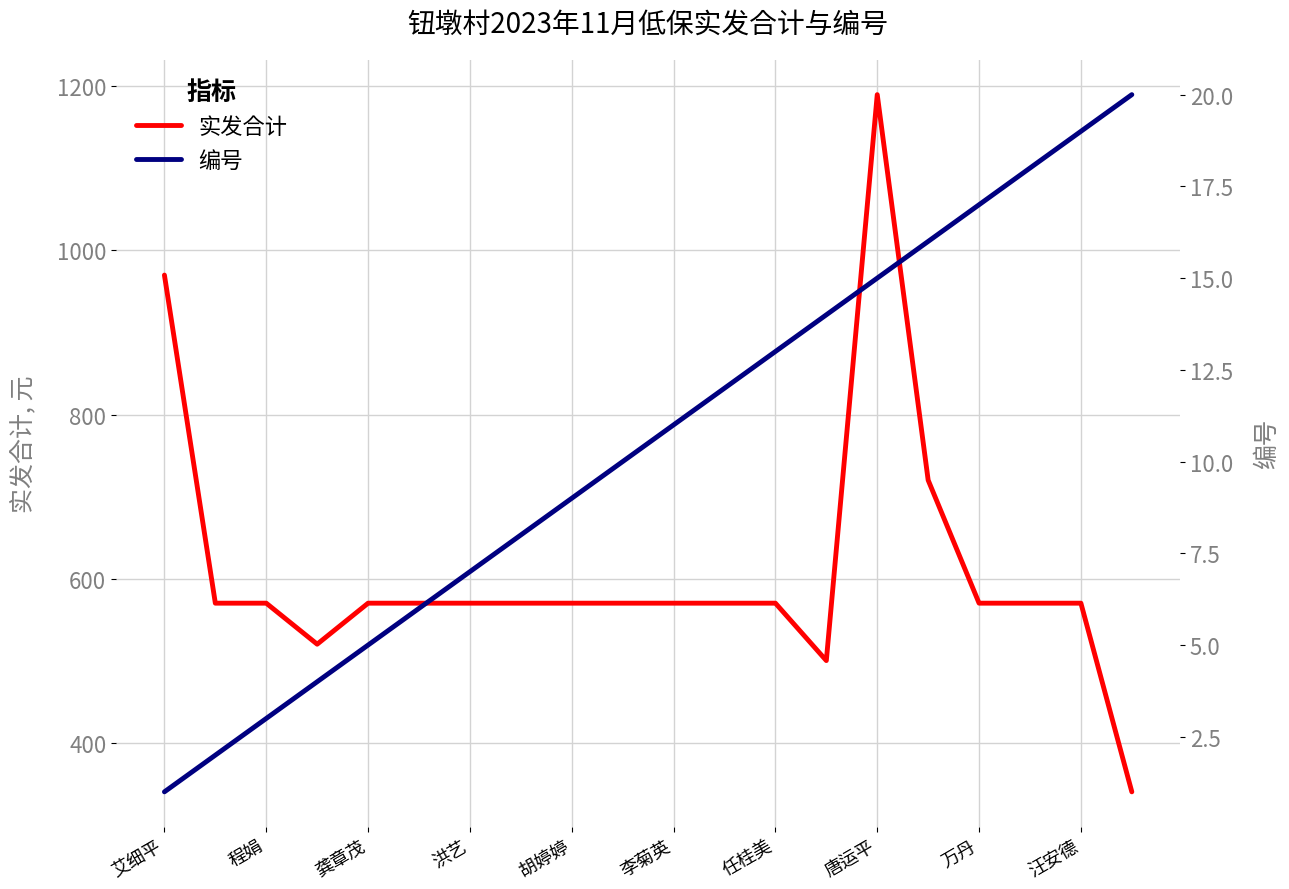

What is the difference between the maximum and minimum values in the 实发合计 series?

850